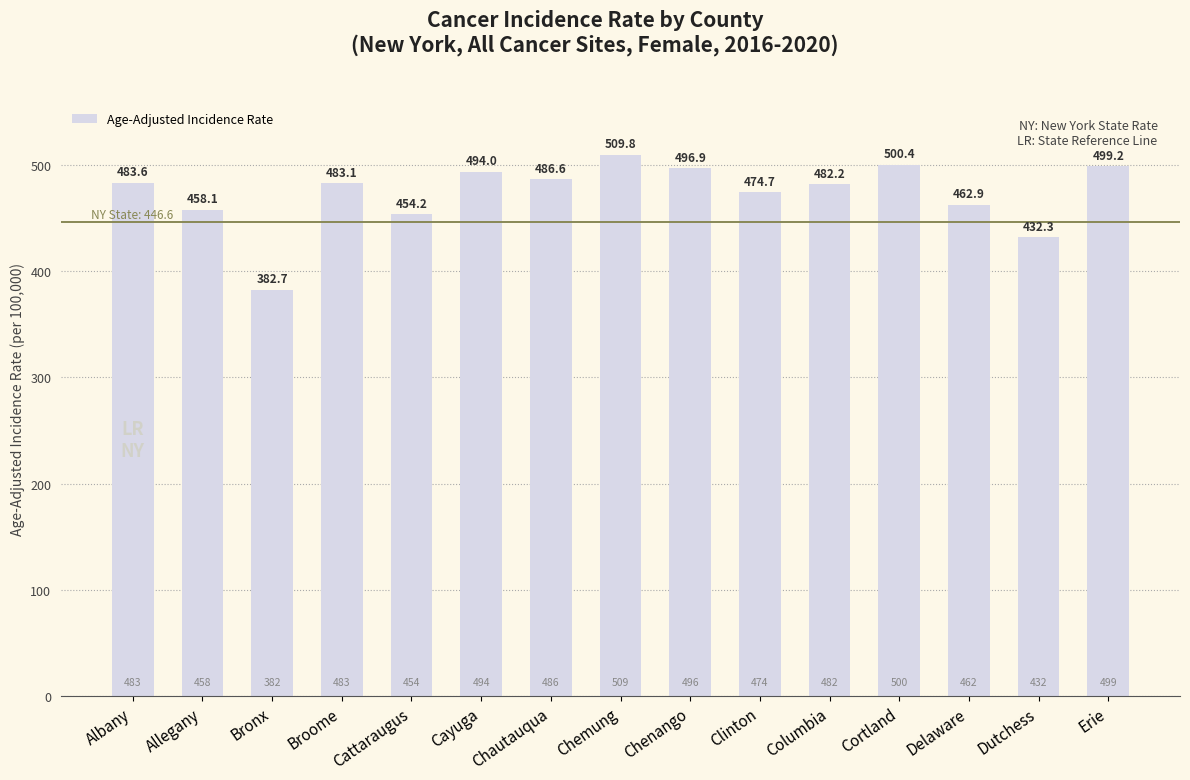

What is the difference between the maximum and minimum values?

127.1